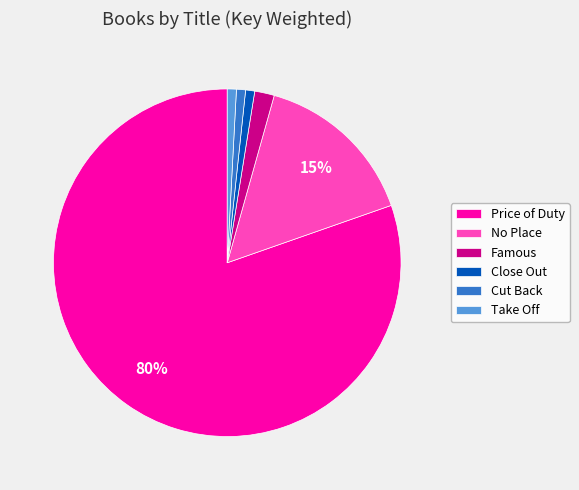

Is Cut Back the majority of the pie?

No